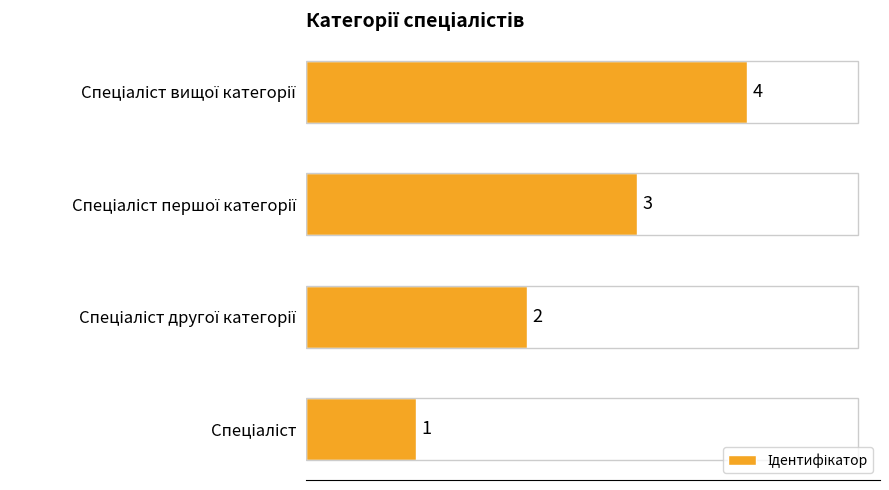

How many values are between 2 and 4?

3